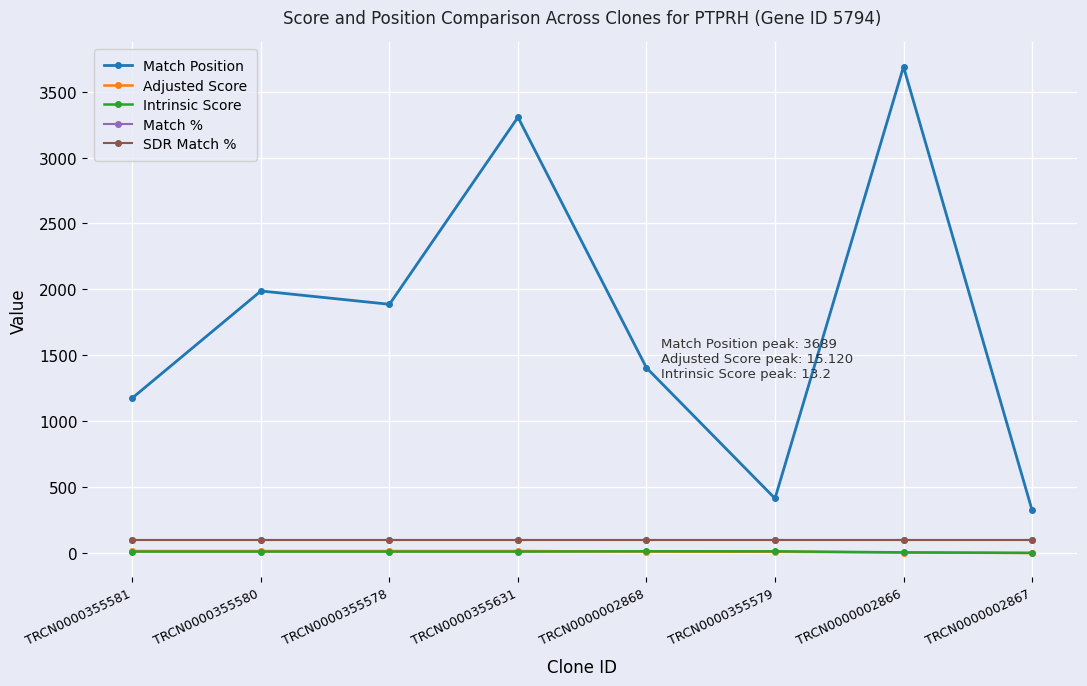

The Adjusted Score series shows 3.5 at TRCN0000002866. True or false?

True